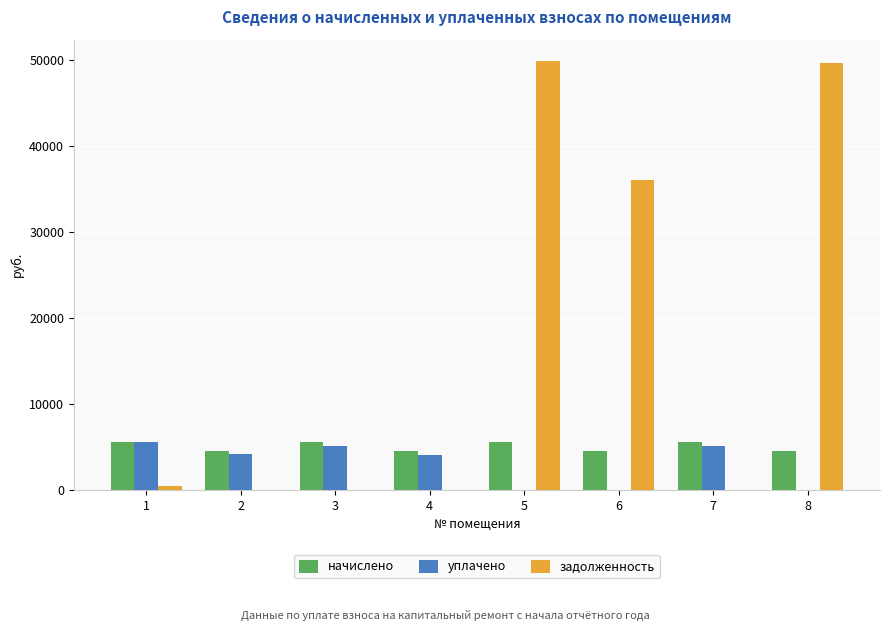

What is the spread (max minus min) of values at 2?

4539.1